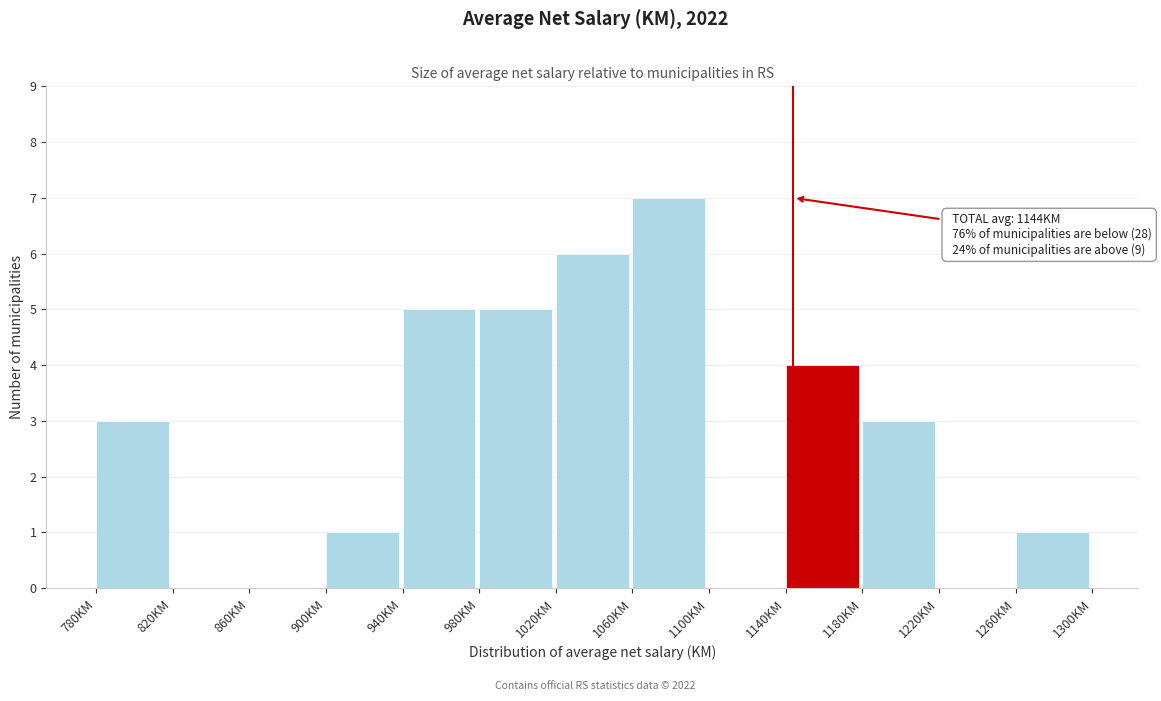

Over which range of the x-axis is the bar tallest?

1060 to 1100